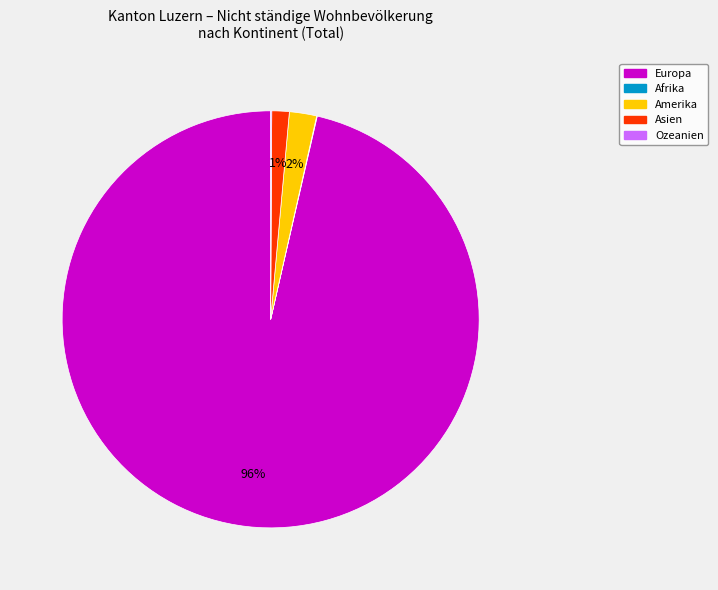

True or false: Amerika accounts for 9% of the total.

False